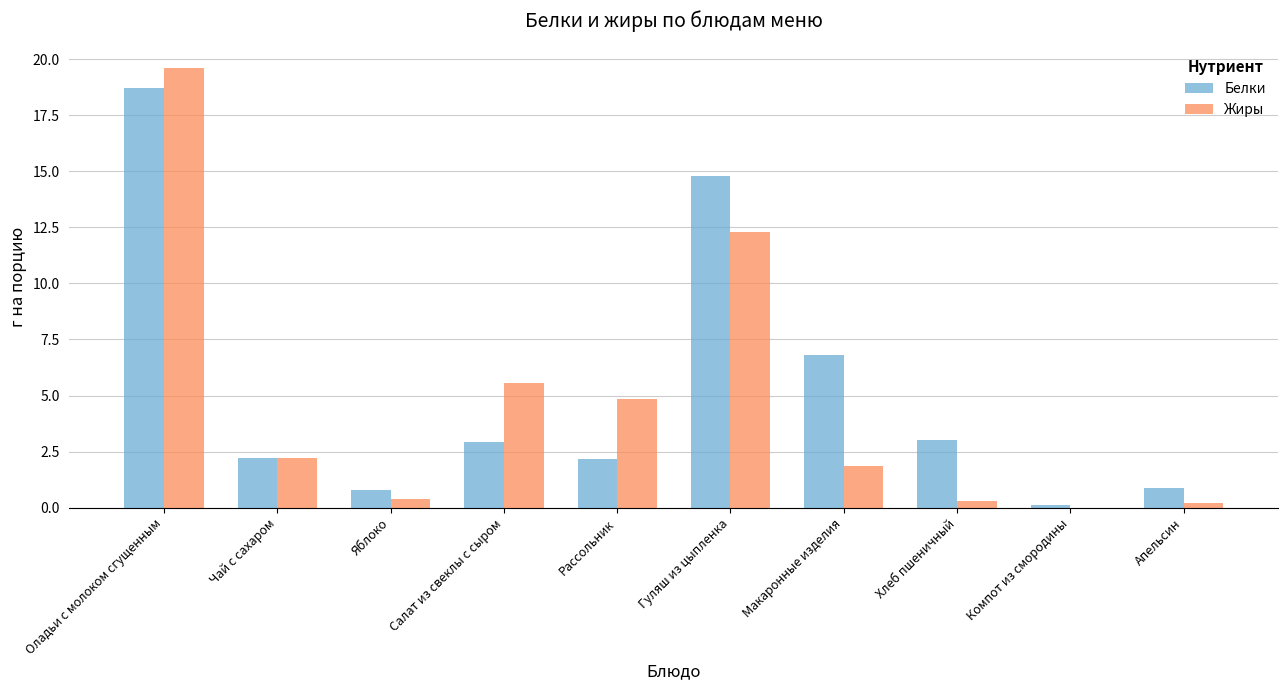

Which category has the highest value in the Жиры series?

Оладьи с молоком сгущенным